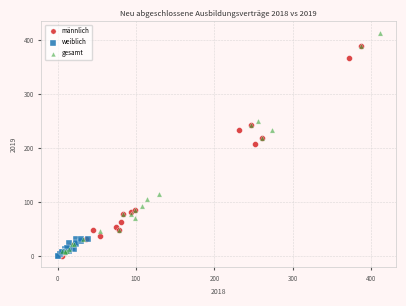

Which series has the largest Y range (max minus min)?

gesamt